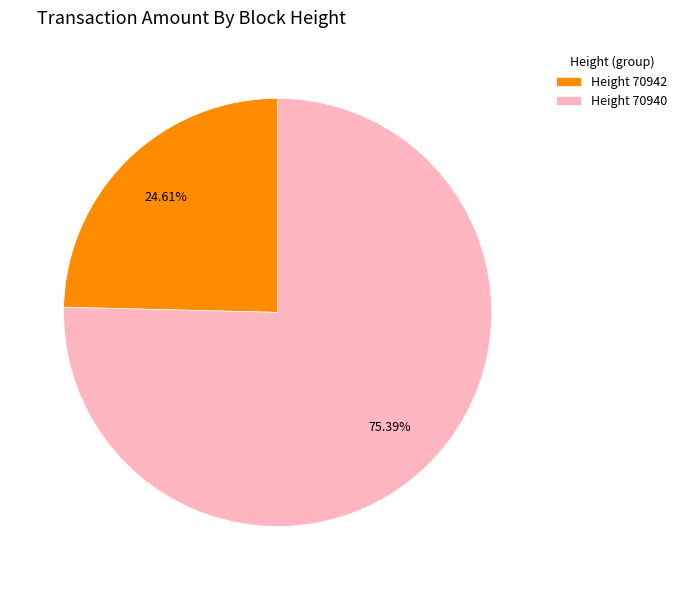

Approximately how many times larger is the value at Height 70940 compared to Height 70942?

3.1